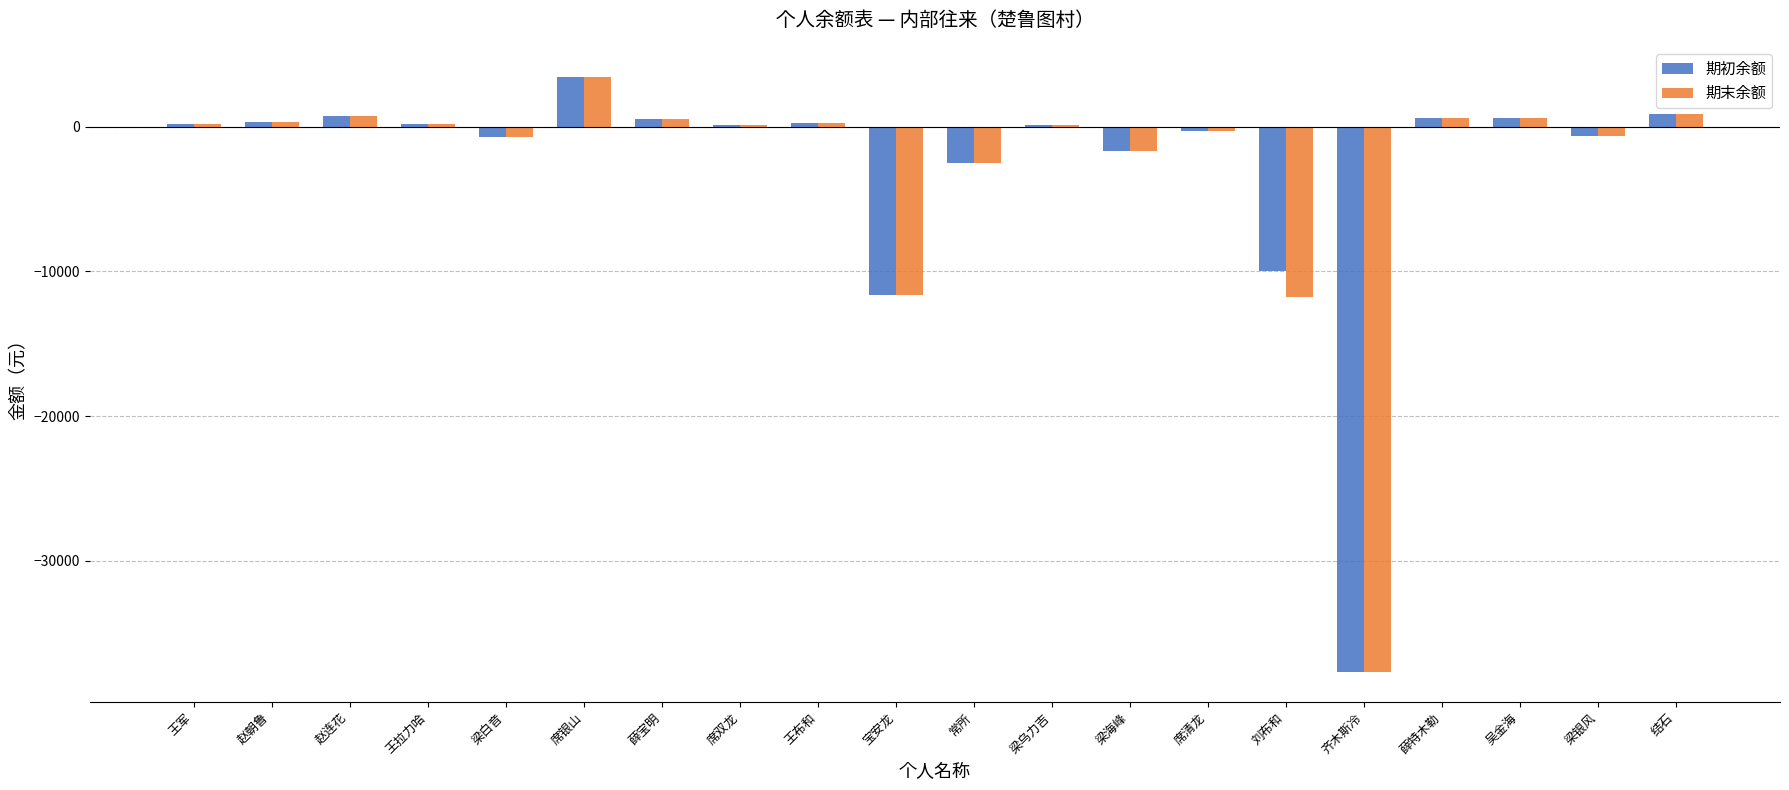

Between 王布和 and 刘布和, which series saw the biggest shift?

期末余额